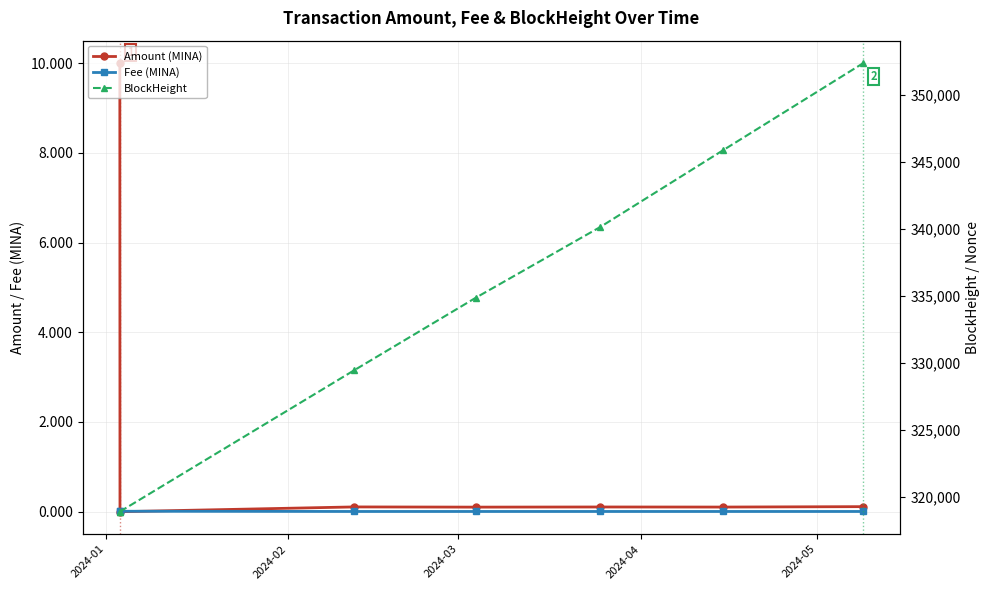

Does the chart display data point markers on the line(s)?

Yes